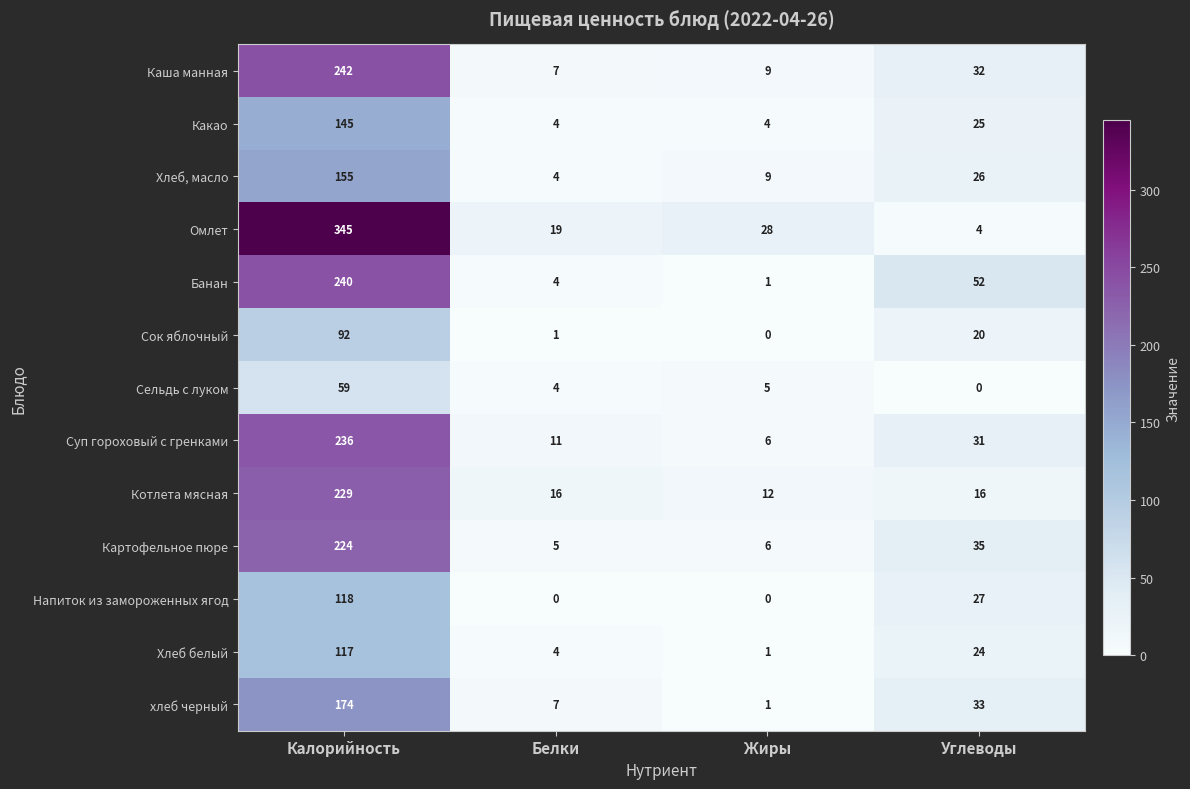

Count the Напиток из замороженных ягод values in the range 0 to 118.

4